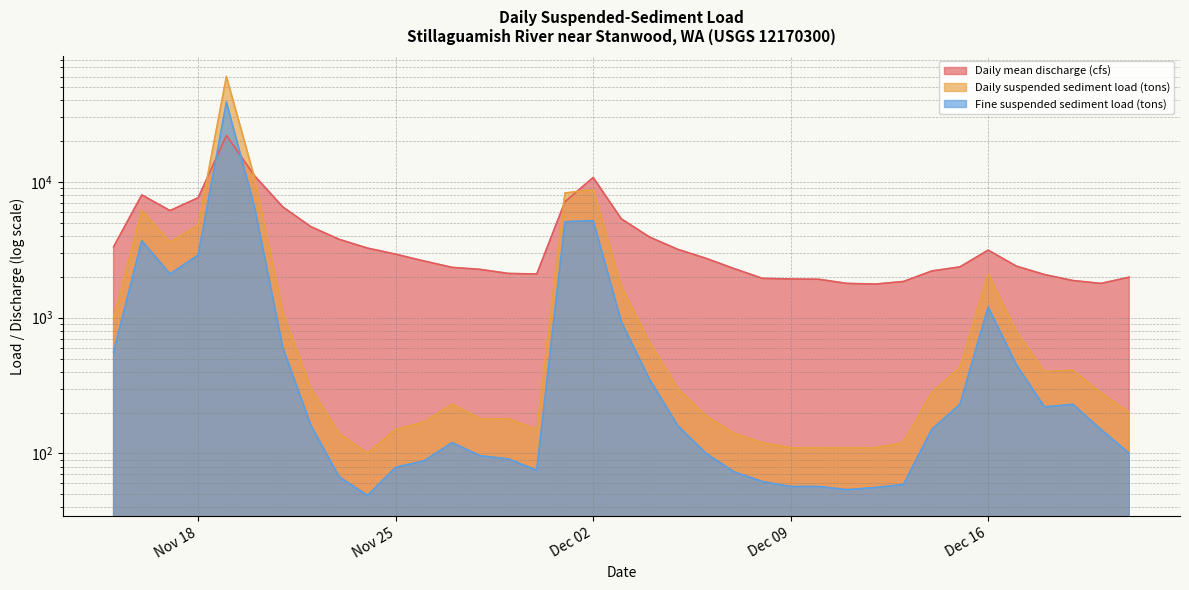

At which label does Daily mean discharge (cfs) first exceed 2620?

2013-11-15